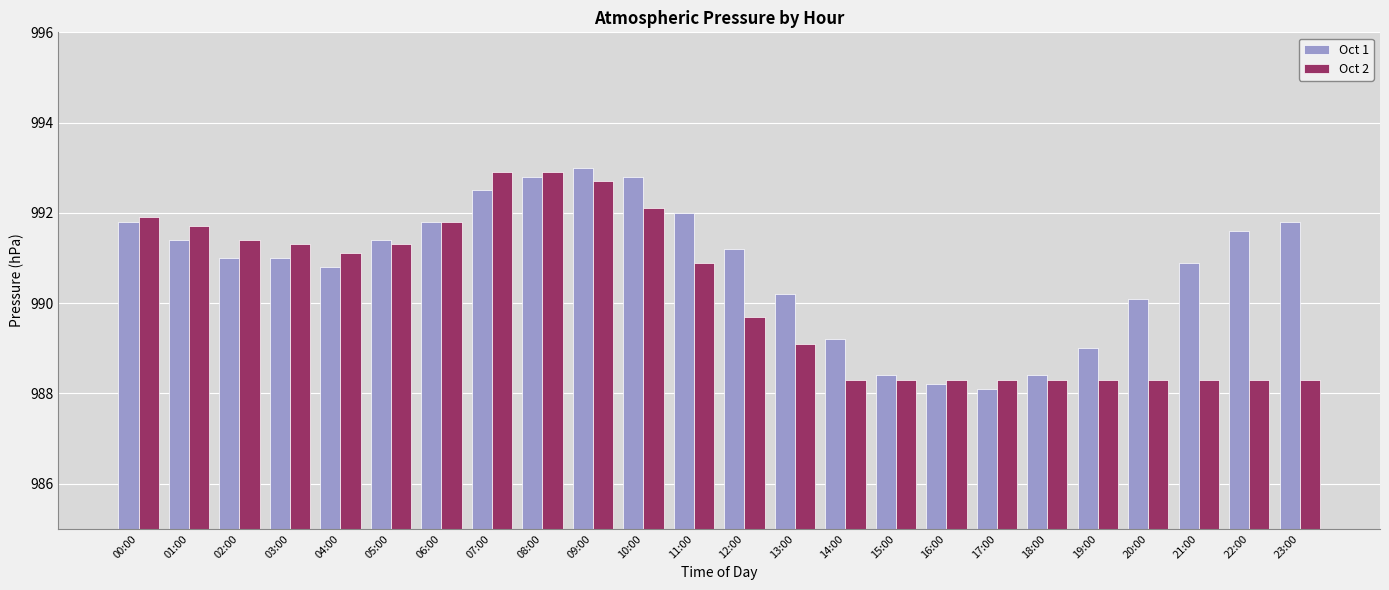

How many groups of bars are there?

24